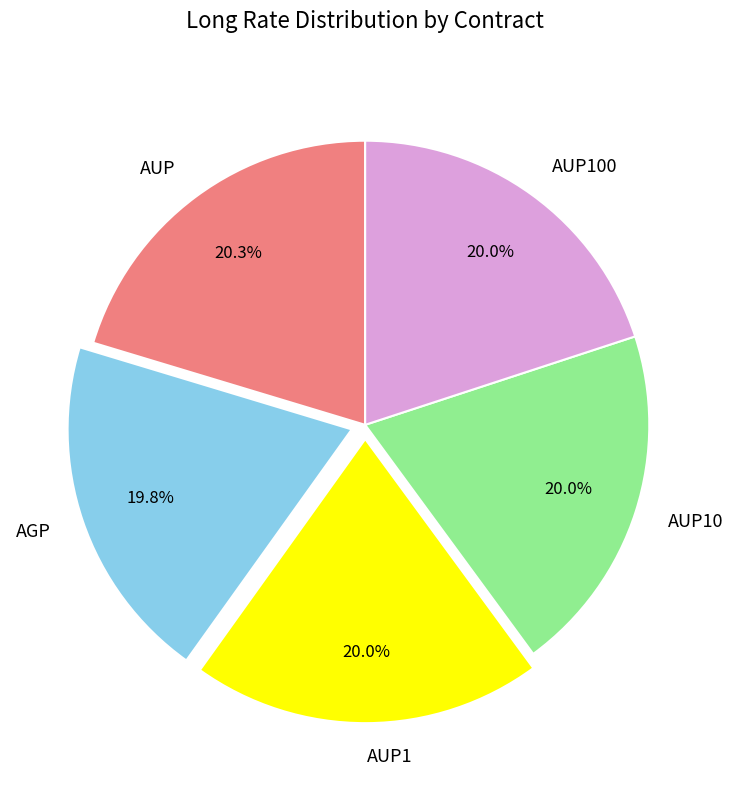

To the nearest percent, what is the combined percentage of AUP1 and AUP10?

40%